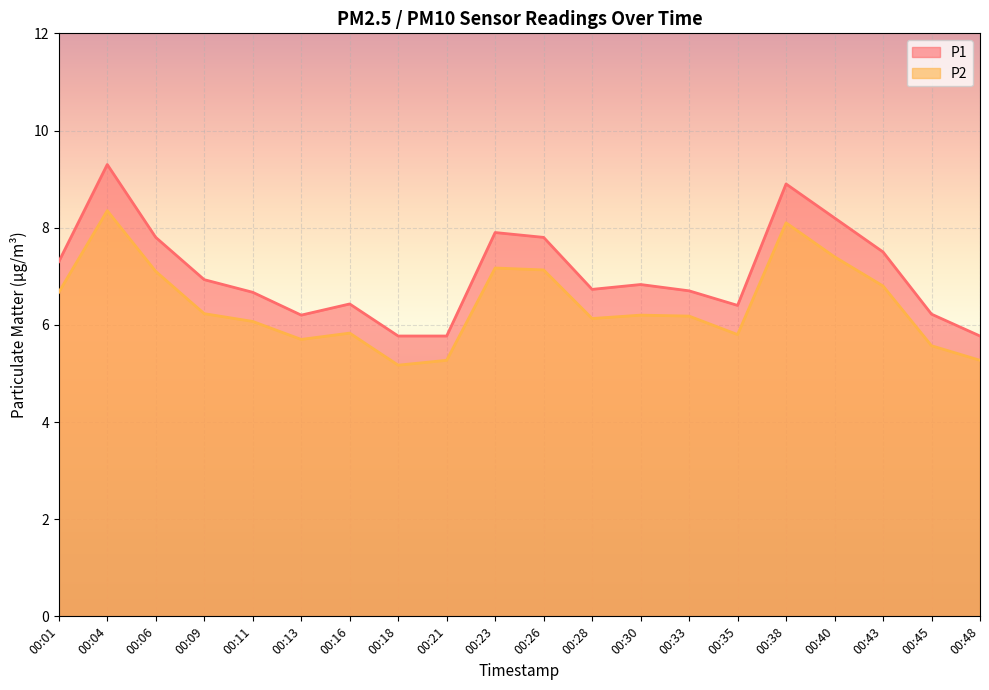

What is the difference between the maximum and second lowest values in the P1 series?

3.5